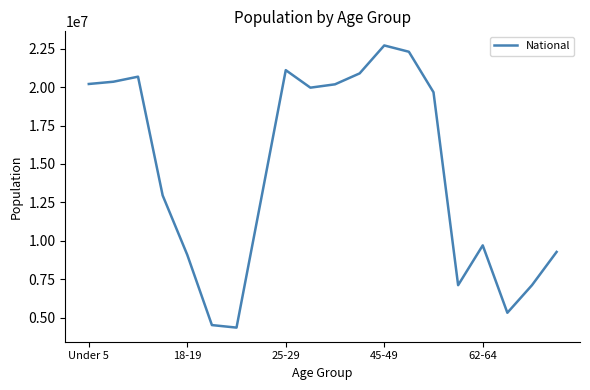

What is the difference between the maximum and minimum values?

18354297